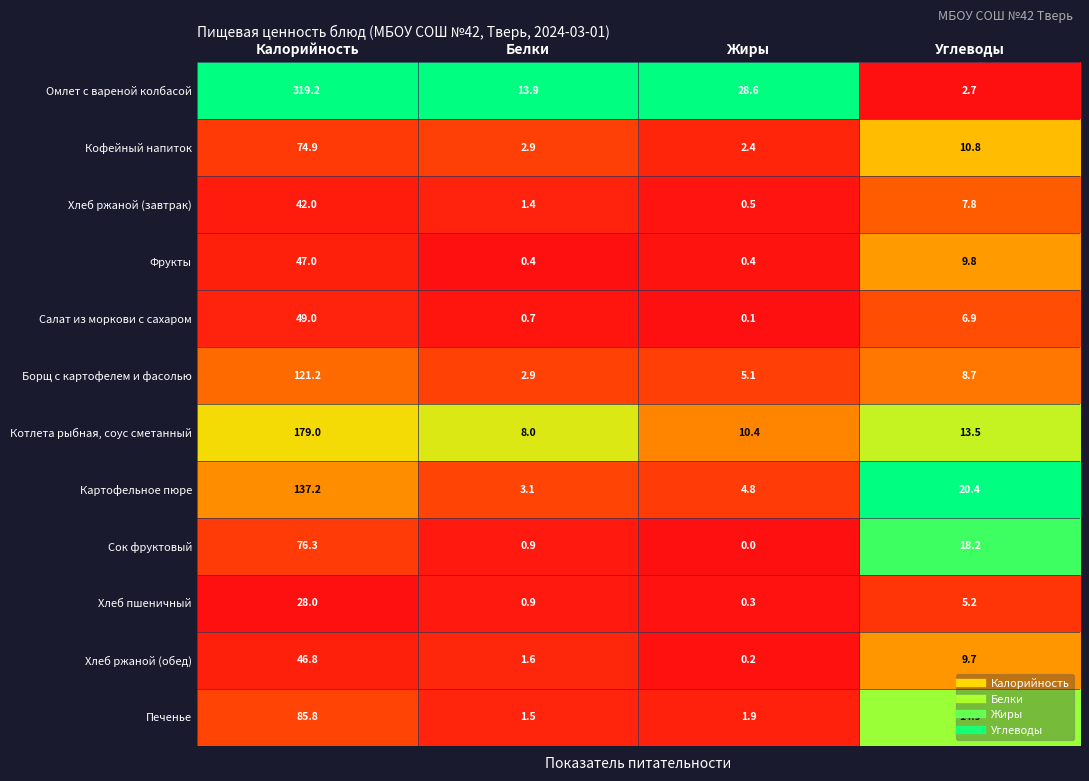

The Борщ с картофелем и фасолью series shows 5.1 at Жиры. True or false?

True